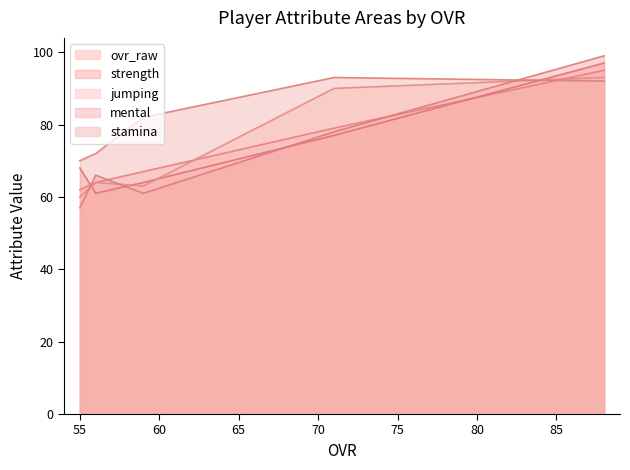

Where is ovr_raw nearest to the value 78?

71